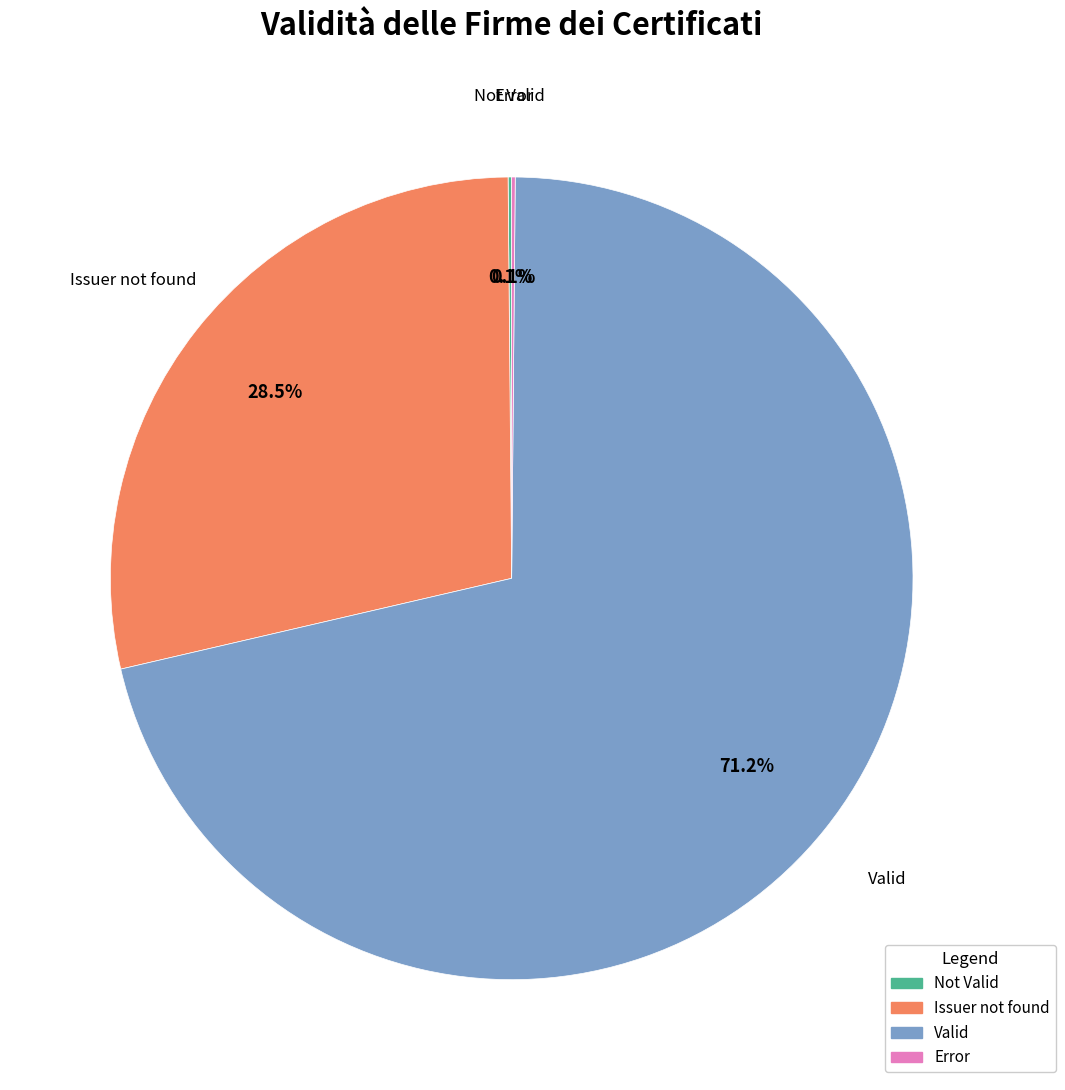

Is there any slice that represents more than half of the pie?

Yes